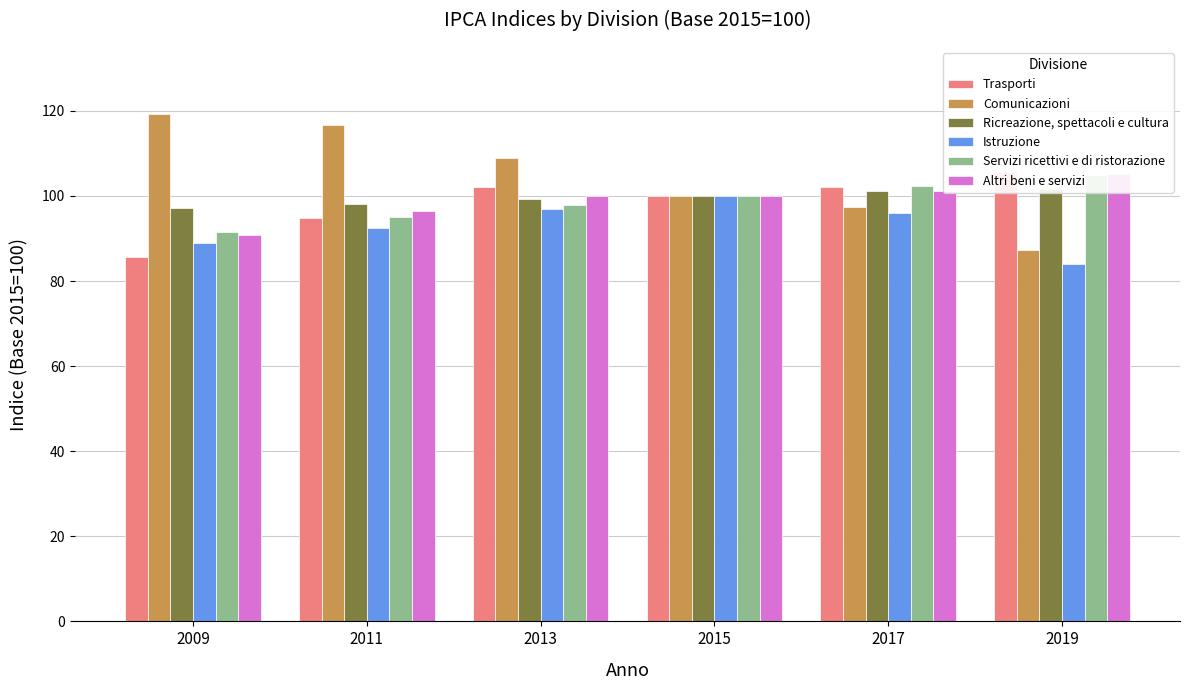

Are the bars grouped side by side (vs. stacked)?

Yes